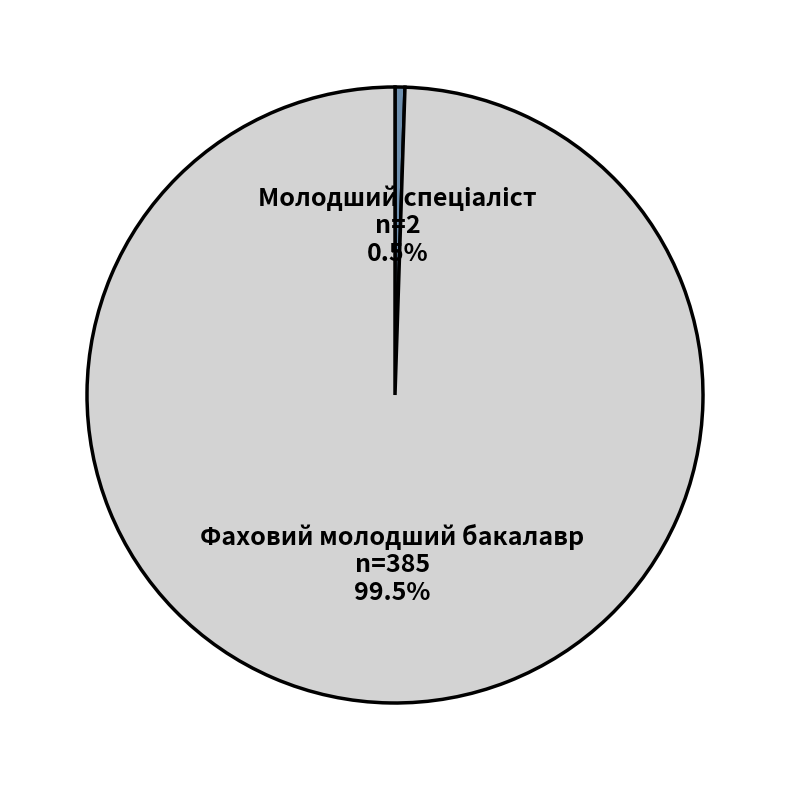

What is the largest slice in the pie chart?

Фаховий молодший бакалавр